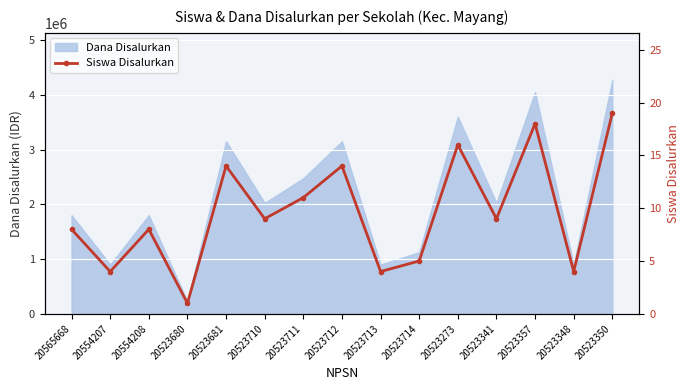

Reading left to right, transcribe all the data shown in this chart.

20565668=8	20554207=4	20554208=8	20523680=1	20523681=14	20523710=9	20523711=11	20523712=14	20523713=4	20523714=5	20523273=16	20523341=9	20523357=18	20523348=4	20523350=19